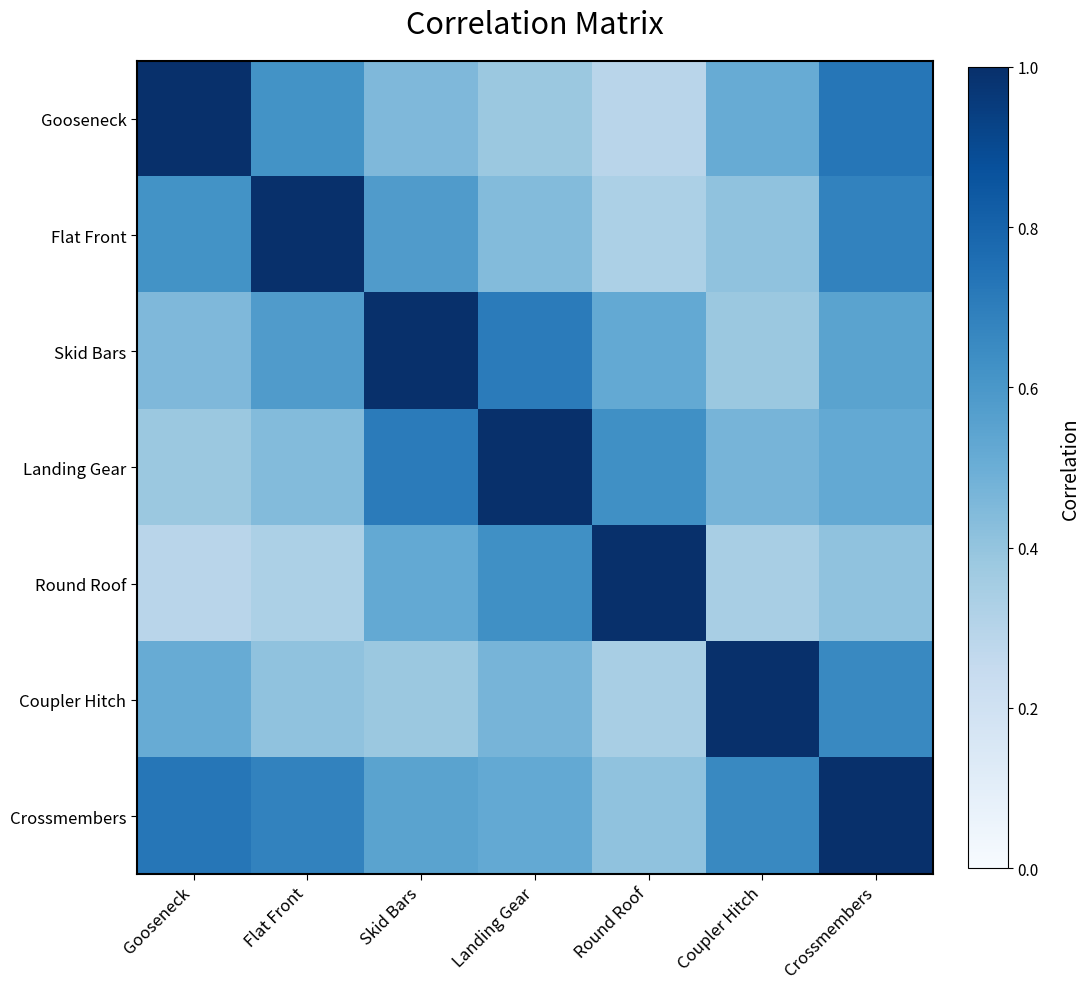

Reading right to left, transcribe all the data shown in this chart.

Gooseneck: Crossmembers=0.7	Coupler Hitch=0.5	Round Roof=0.3	Landing Gear=0.4	Skid Bars=0.5	Flat Front=0.6	Gooseneck=1.0
Flat Front: Crossmembers=0.7	Coupler Hitch=0.4	Round Roof=0.3	Landing Gear=0.4	Skid Bars=0.6	Flat Front=1.0	Gooseneck=0.6
Skid Bars: Crossmembers=0.6	Coupler Hitch=0.4	Round Roof=0.5	Landing Gear=0.7	Skid Bars=1.0	Flat Front=0.6	Gooseneck=0.5
Landing Gear: Crossmembers=0.5	Coupler Hitch=0.5	Round Roof=0.6	Landing Gear=1.0	Skid Bars=0.7	Flat Front=0.4	Gooseneck=0.4
Round Roof: Crossmembers=0.4	Coupler Hitch=0.3	Round Roof=1.0	Landing Gear=0.6	Skid Bars=0.5	Flat Front=0.3	Gooseneck=0.3
Coupler Hitch: Crossmembers=0.7	Coupler Hitch=1.0	Round Roof=0.3	Landing Gear=0.5	Skid Bars=0.4	Flat Front=0.4	Gooseneck=0.5
Crossmembers: Crossmembers=1.0	Coupler Hitch=0.7	Round Roof=0.4	Landing Gear=0.5	Skid Bars=0.6	Flat Front=0.7	Gooseneck=0.7